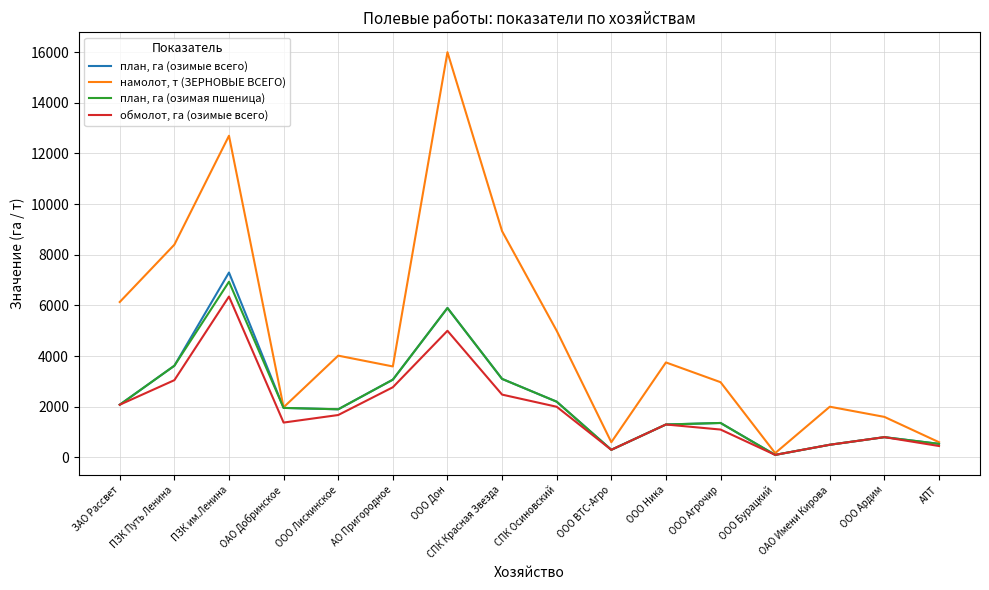

Which series changed the most between СПК Осиновский and ОАО Имени Кирова?

намолот, т (ЗЕРНОВЫЕ ВСЕГО)